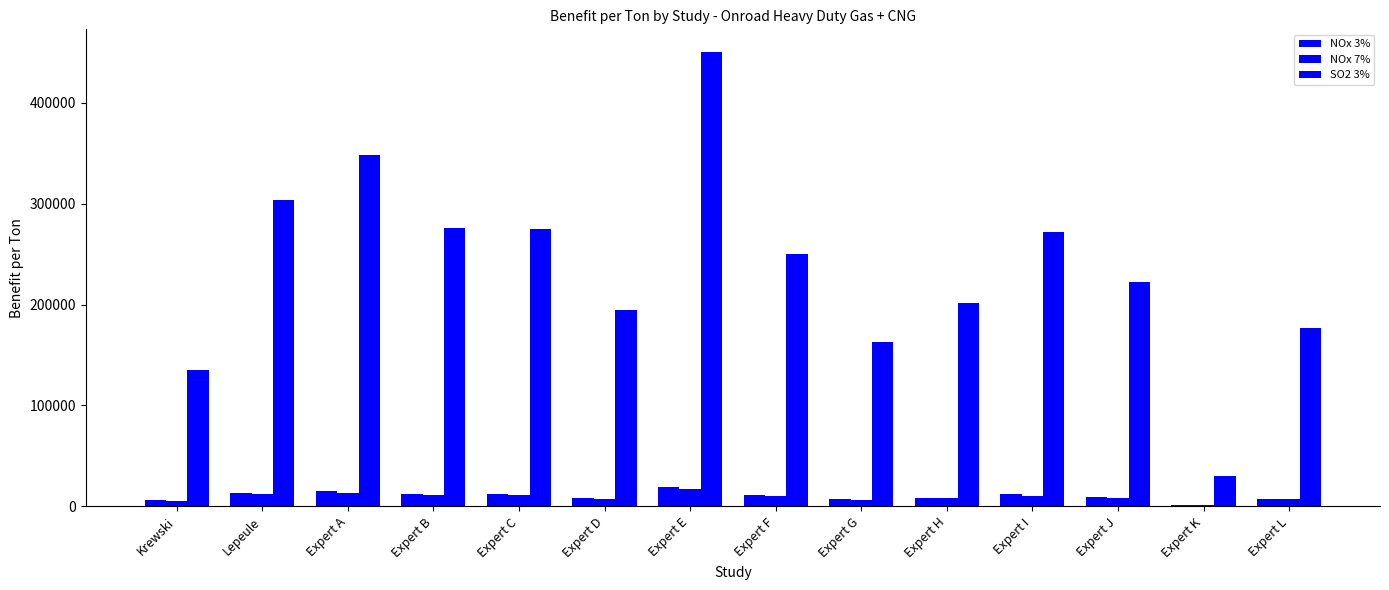

How many groups of bars are there?

14